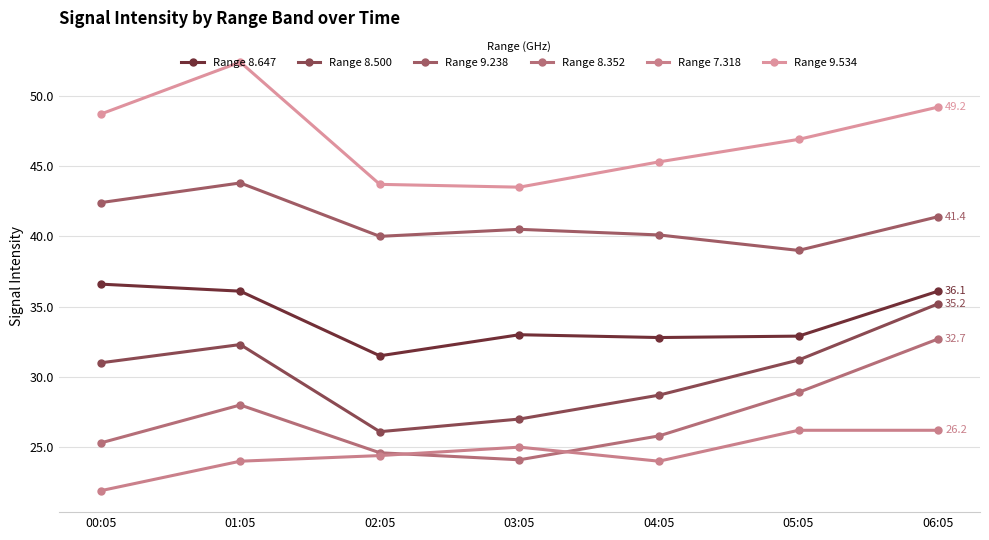

True or false: Range 8.352 has more than 1 points higher than both neighbors.

False